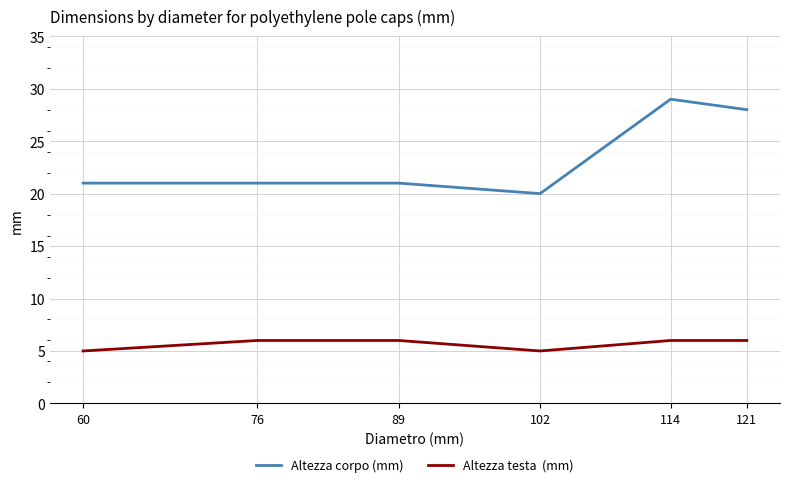

What is the minimum value shown in the chart?

5